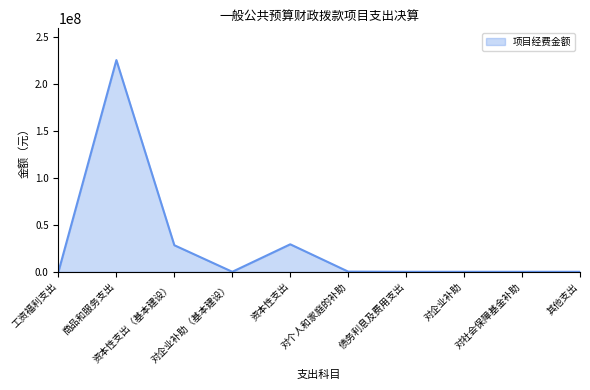

How many lines are shown in the chart?

1